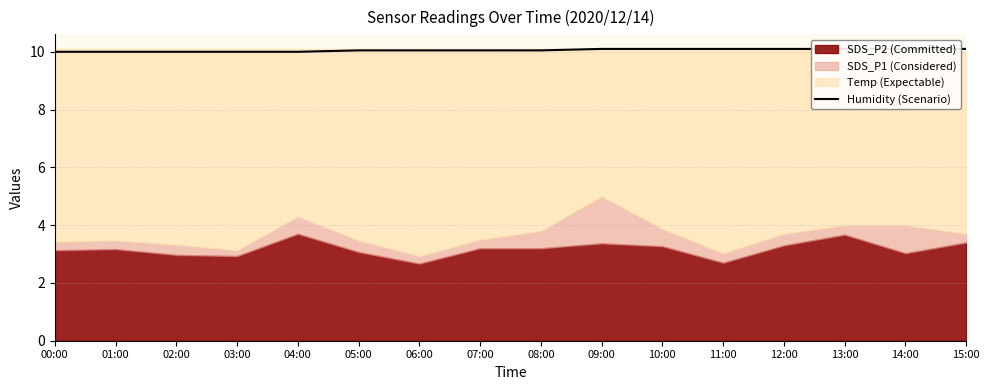

True or false: there are more than 2 points higher than both neighbors.

False